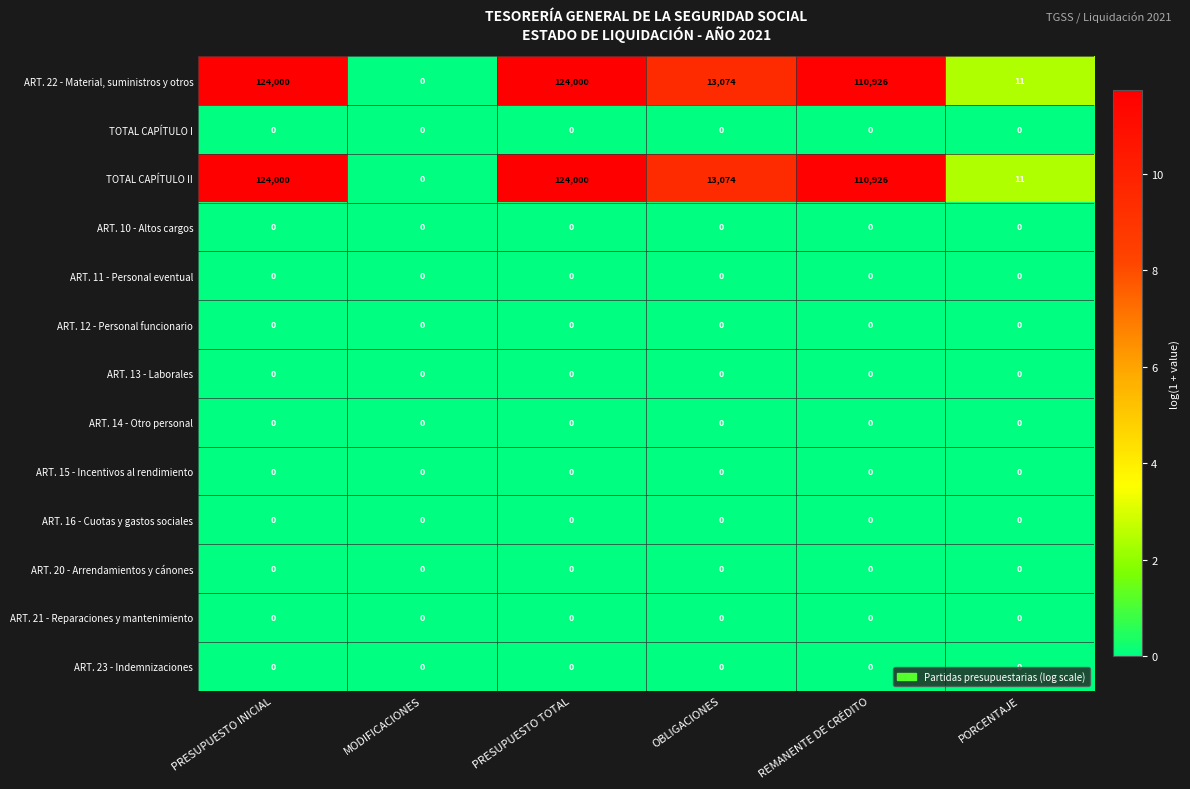

At which label does TOTAL CAPÍTULO II reach its minimum?

MODIFICACIONES